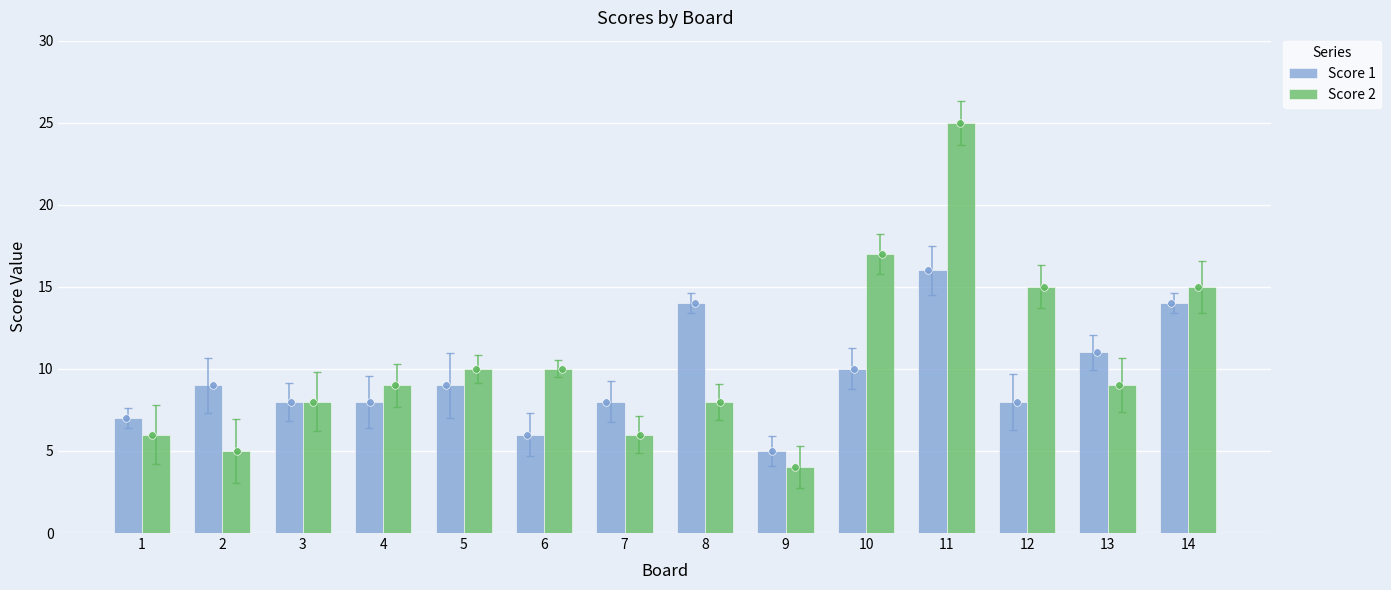

At which category is the sum across all series the highest?

11